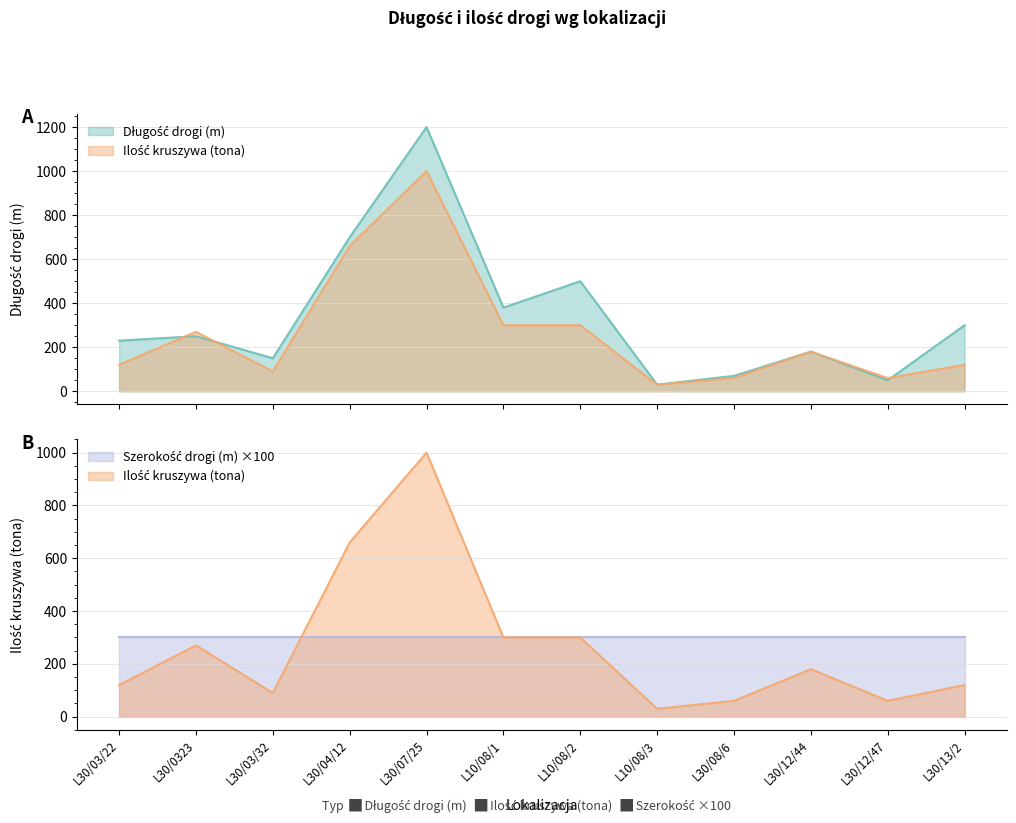

Between L30/12/47 and L30/07/25, which is larger?

L30/07/25